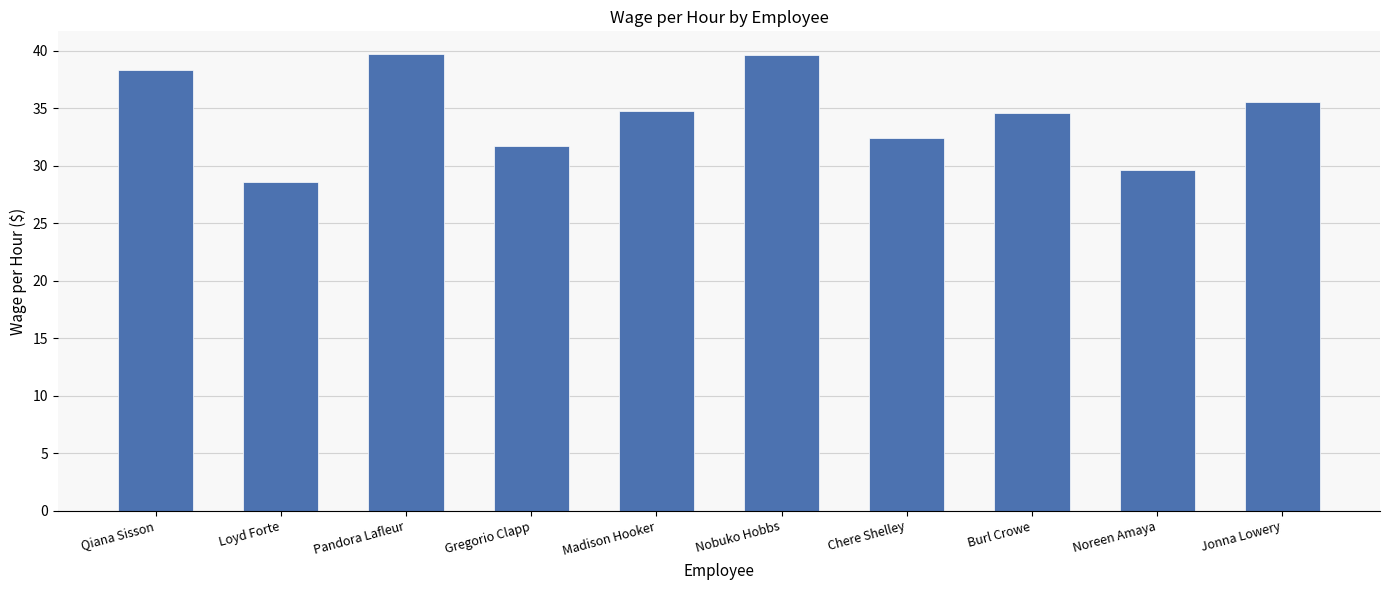

What is the difference between the values at Gregorio Clapp and Pandora Lafleur?

8.0